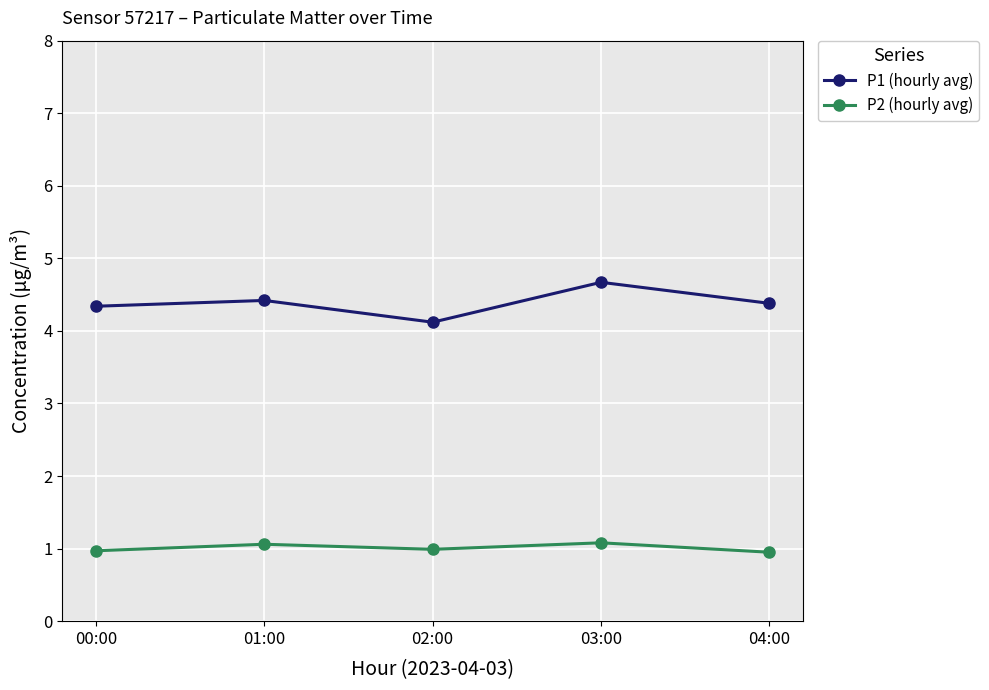

Which series has the widest spread of values?

P1 (hourly avg)